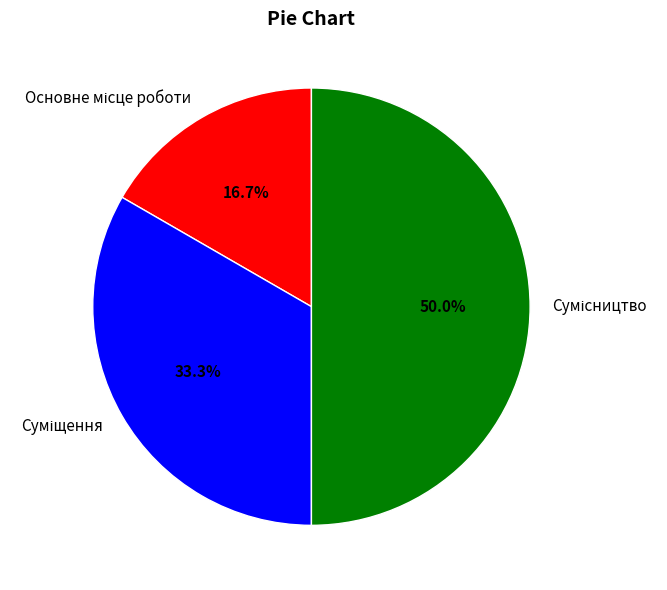

Is the sum of Суміщення and Сумісництво greater than half?

Yes